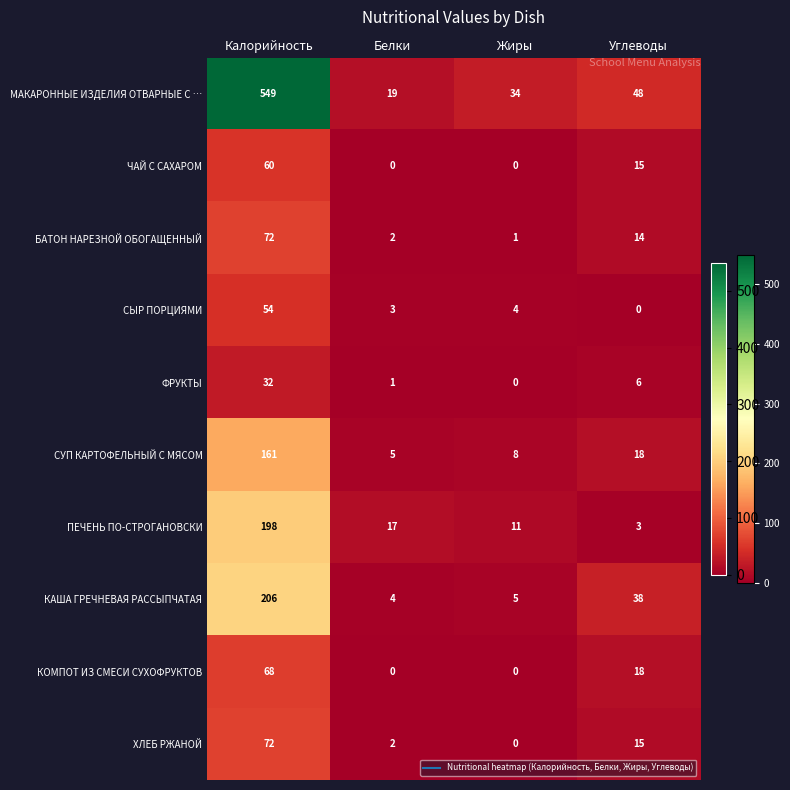

Count the number of data series in this chart.

10